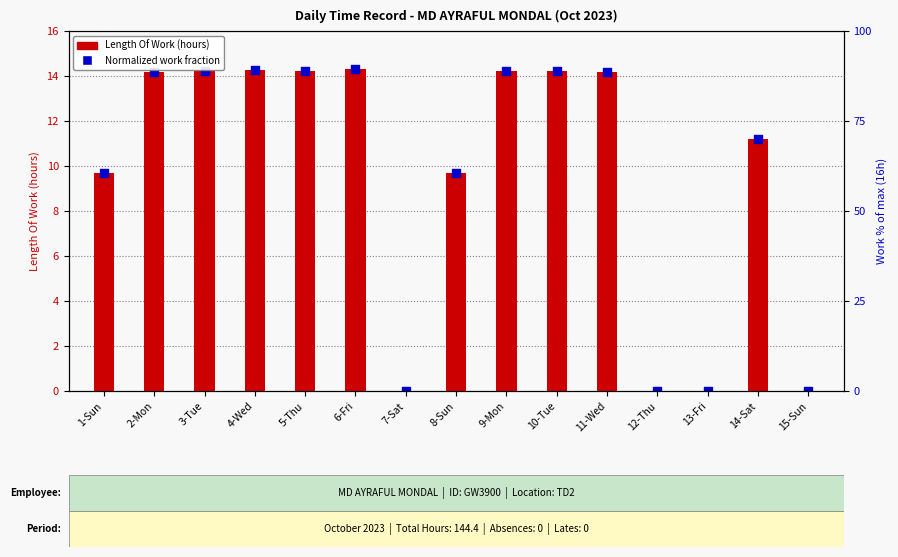

Which series has the largest Y range (max minus min)?

Length Of Work (hours)